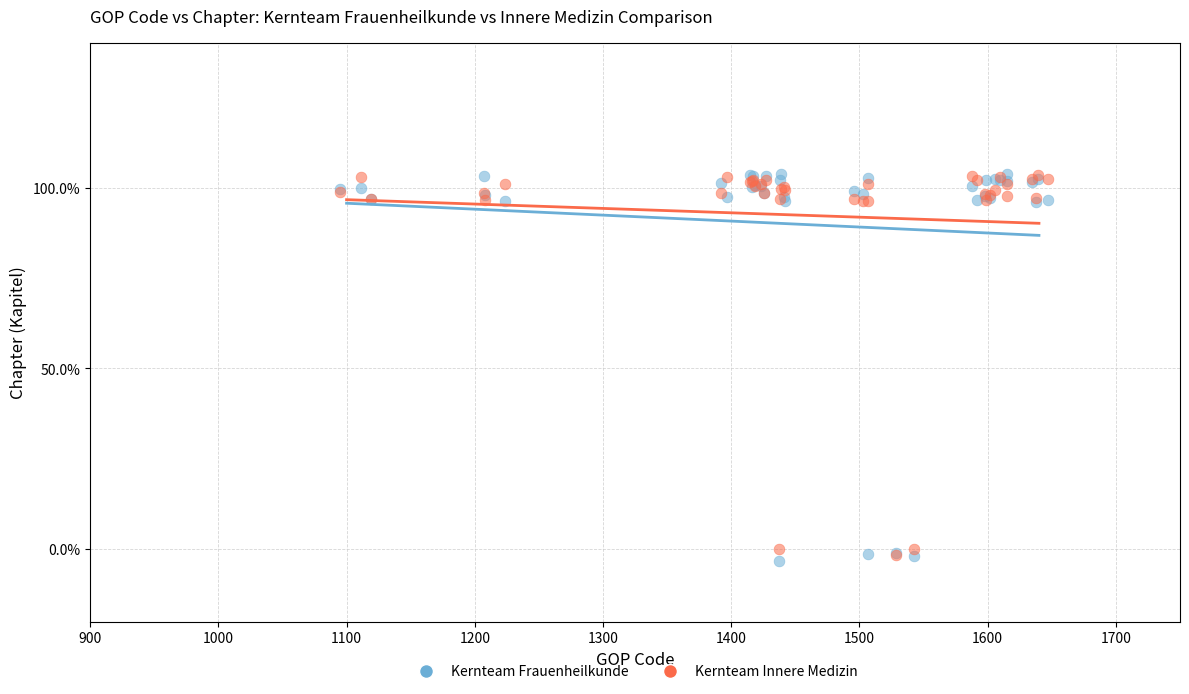

Which series has the widest spread of Y values?

Kernteam Frauenheilkunde